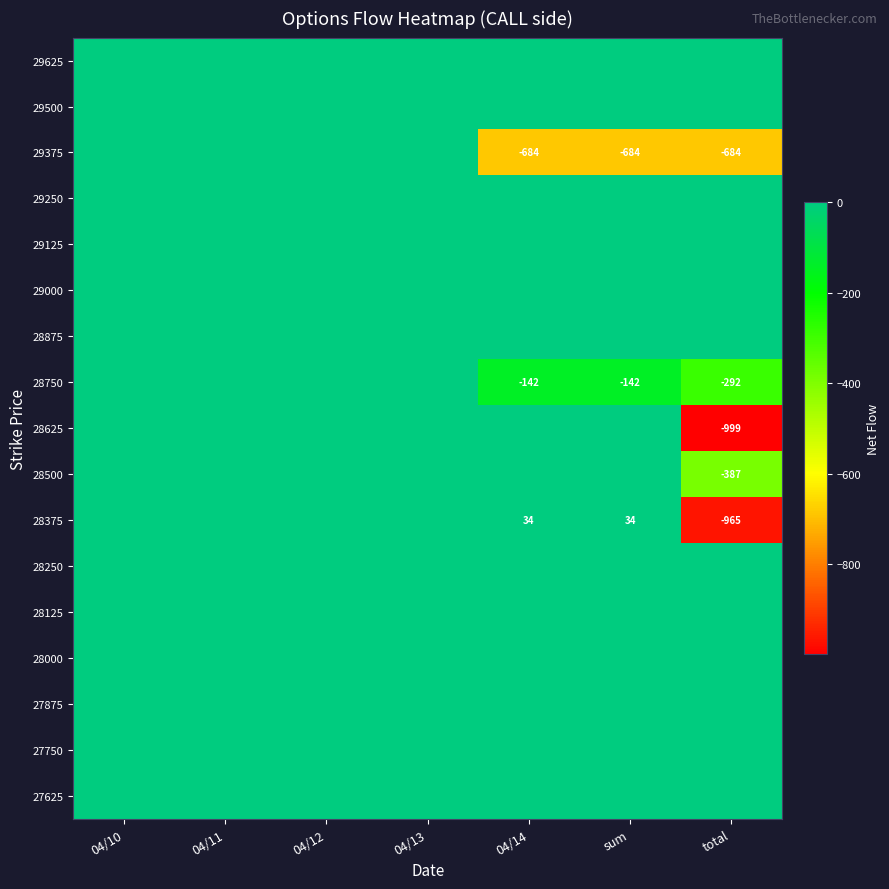

Count the number of data series in this chart.

17